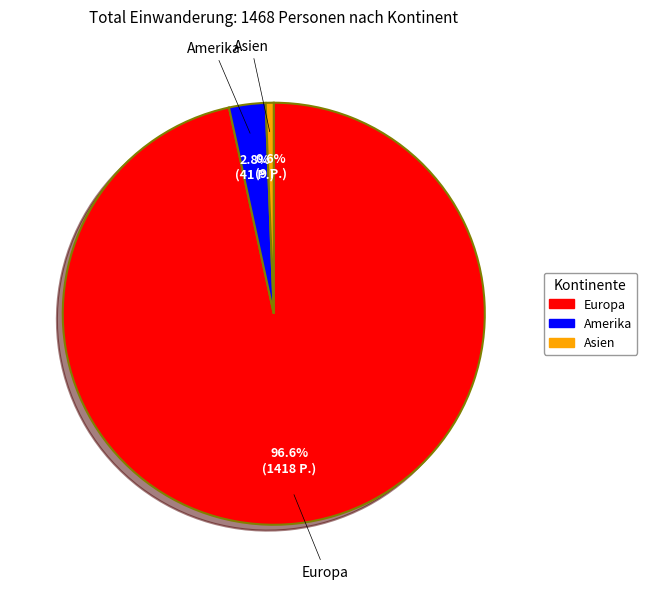

Is there a majority slice in this chart?

Yes